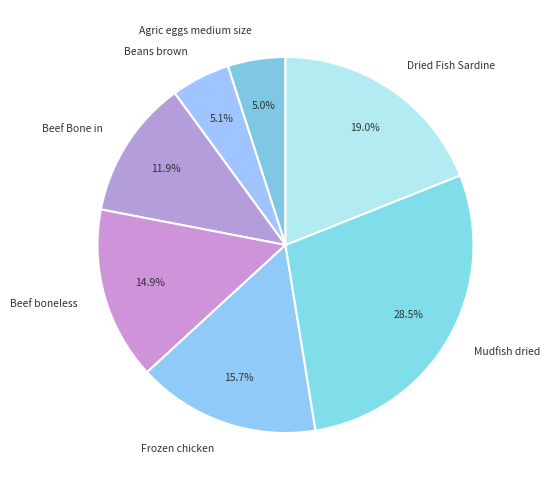

Count the number of slices in the pie.

7